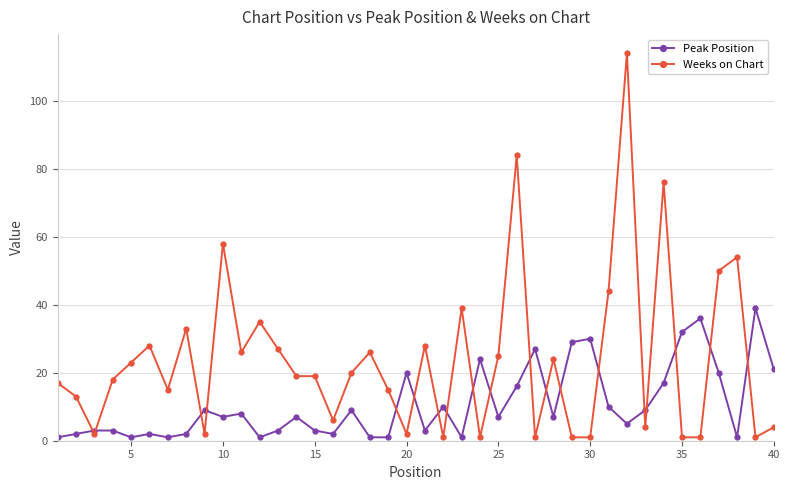

What is the highest value of the Weeks on Chart series?

114